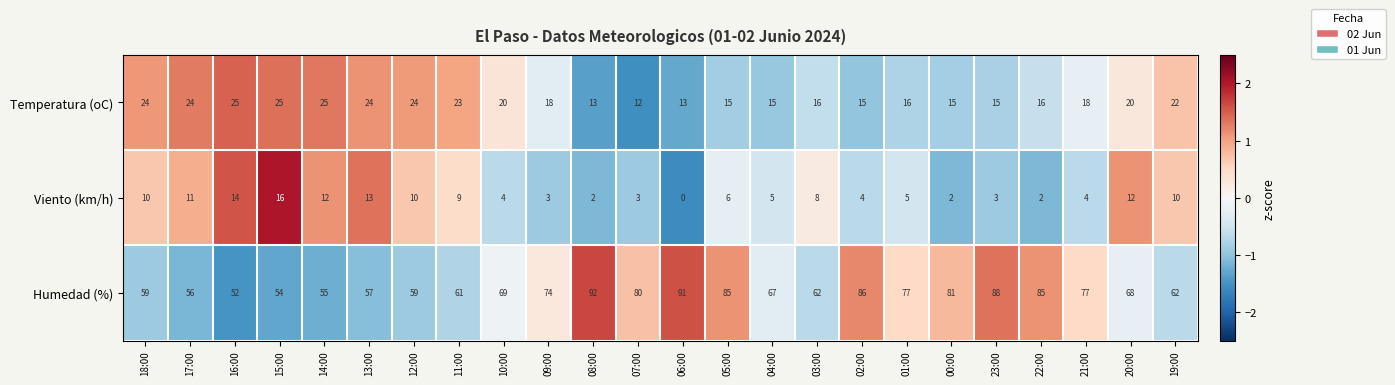

At how many categories does at least one series exceed 79?

8